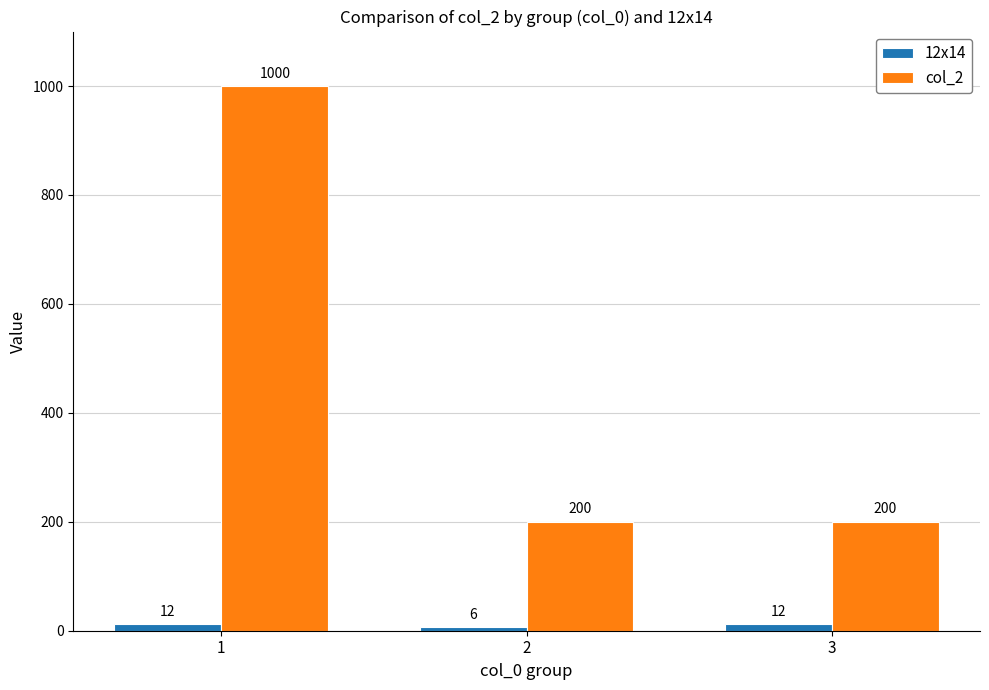

Which label corresponds to the smallest value in the chart?

2